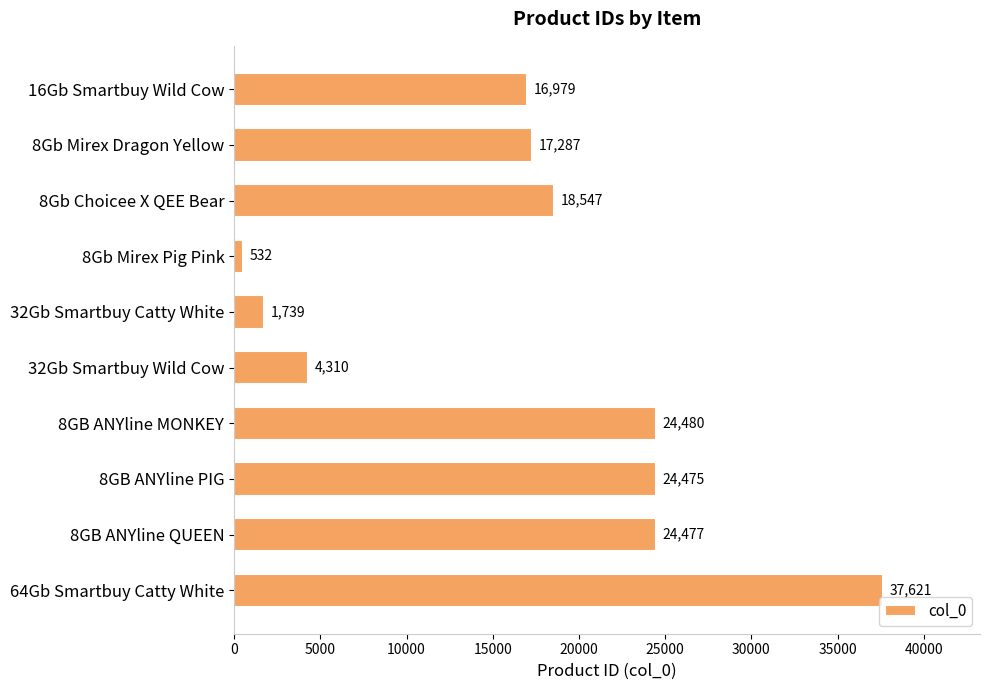

What is the difference between the maximum and minimum values?

37089